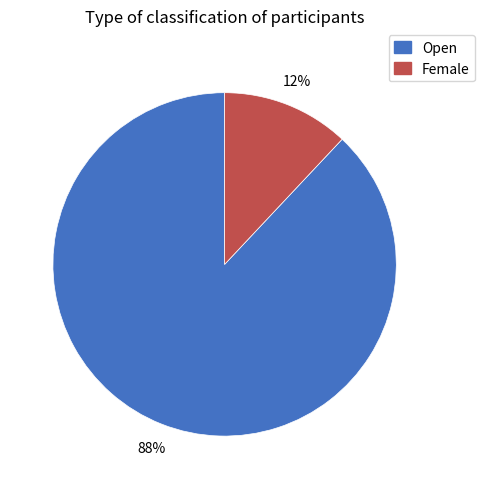

Rank the categories by value from highest to lowest.

Open, Female